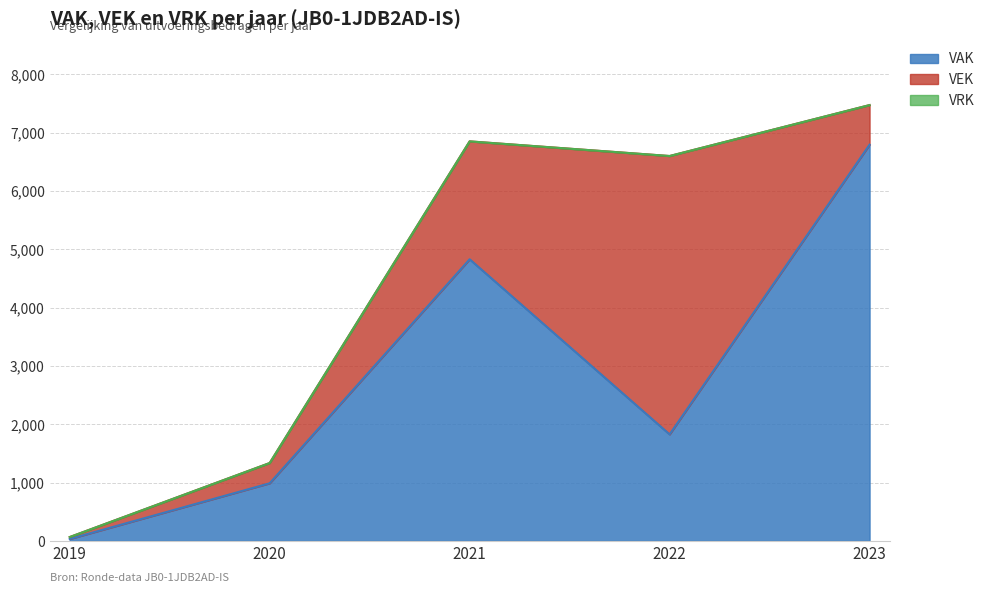

List the series in order of their overall mean, highest first.

VAK, VEK, VRK